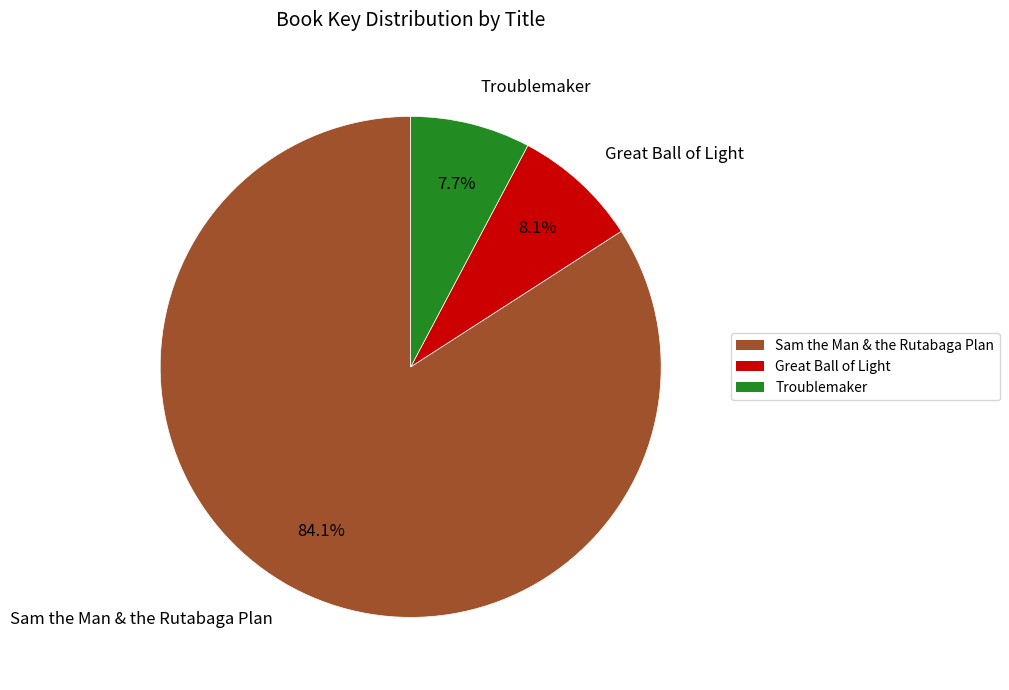

To the nearest percent, what is the average slice percentage?

33%